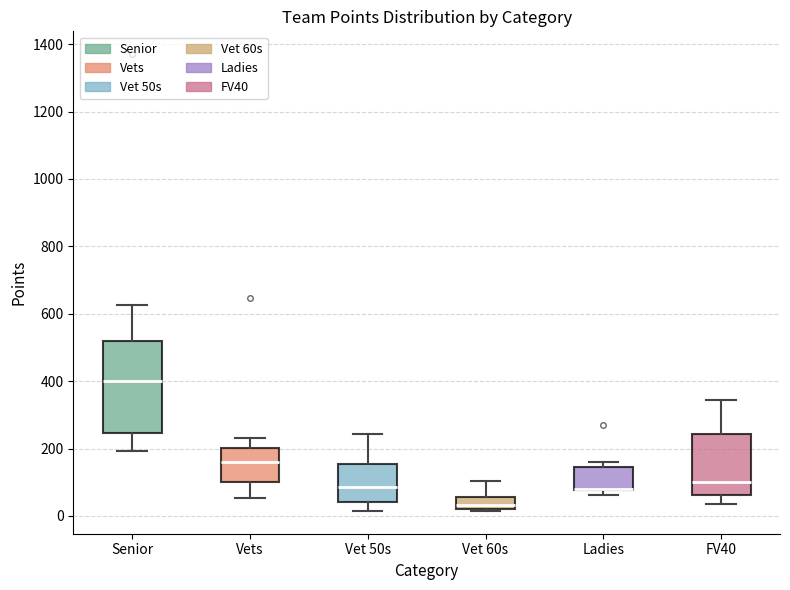

Where does the median line of the box for Vet 50s sit on the y-axis? The values are not printed on the chart, so give them approximately, as read against the axis.

80